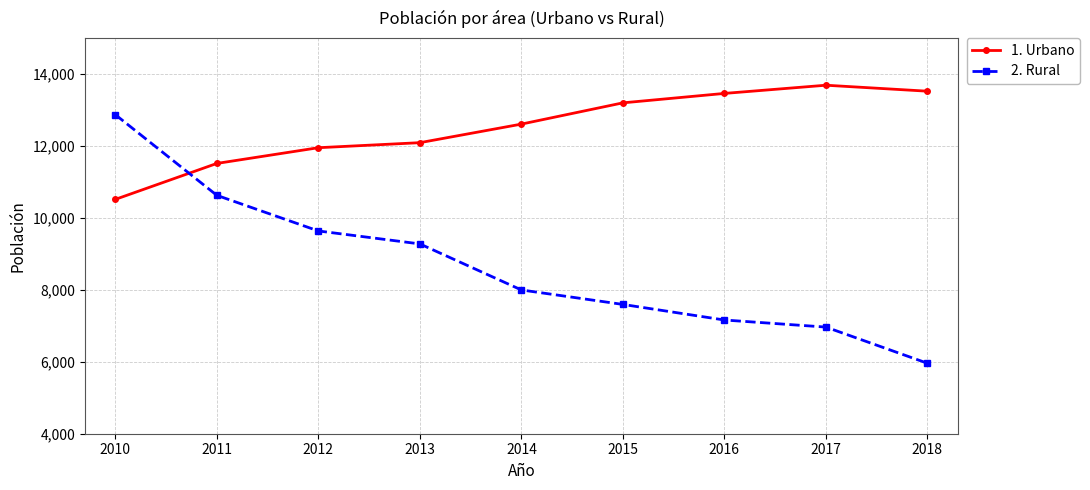

Which series has the largest total across all categories?

1. Urbano